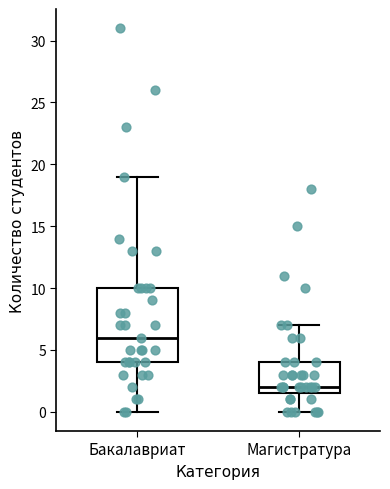

Where does the upper whisker of the box for Бакалавриат end on the y-axis? The values are not printed on the chart, so give them approximately, as read against the axis.

19.0